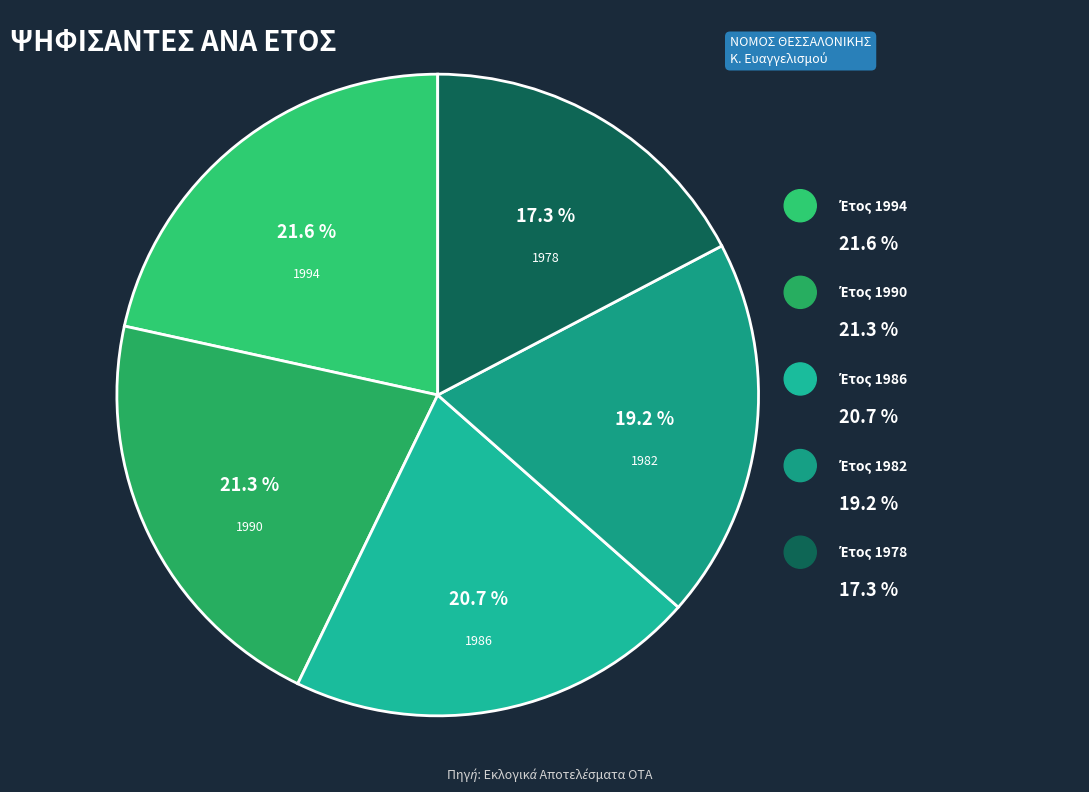

The 1994 slice represents 7% of the pie. True or false?

False